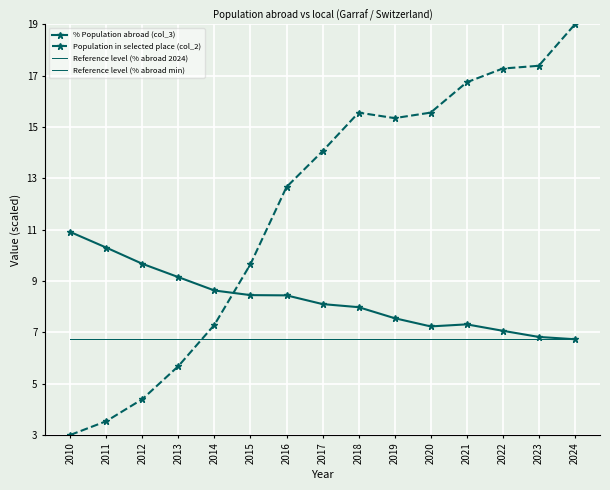

At how many categories does at least one series exceed 14?

8